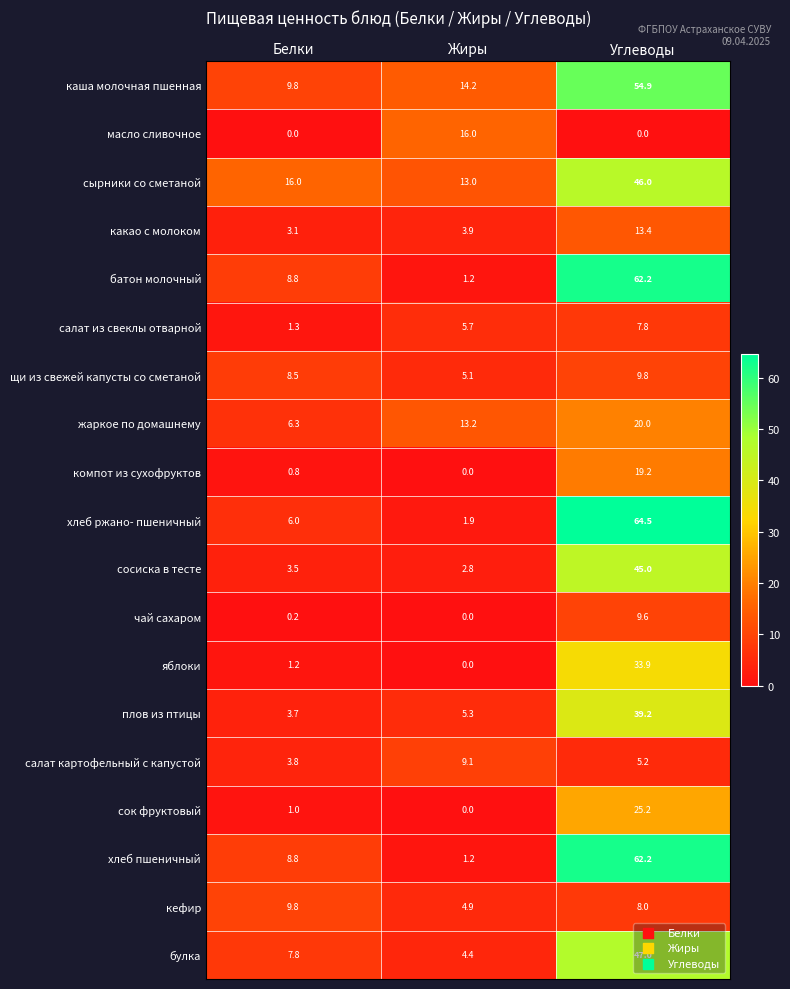

How many categories are shown in the chart?

3